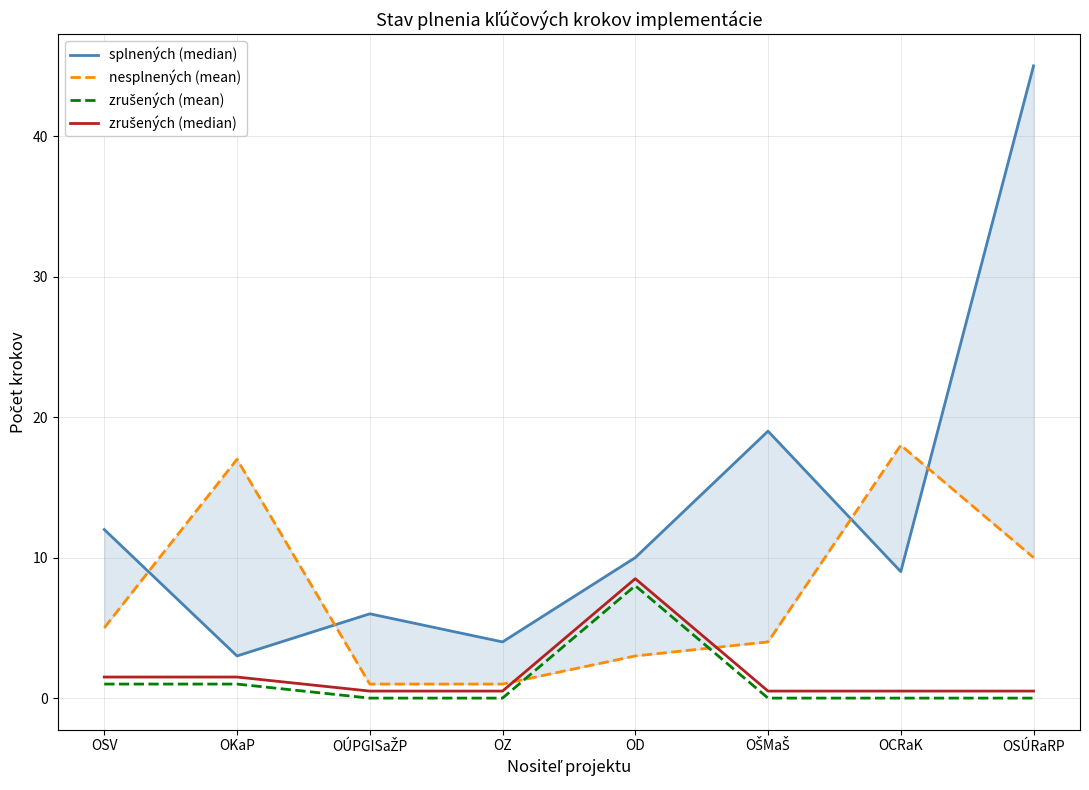

What position from the right is OSV?

8